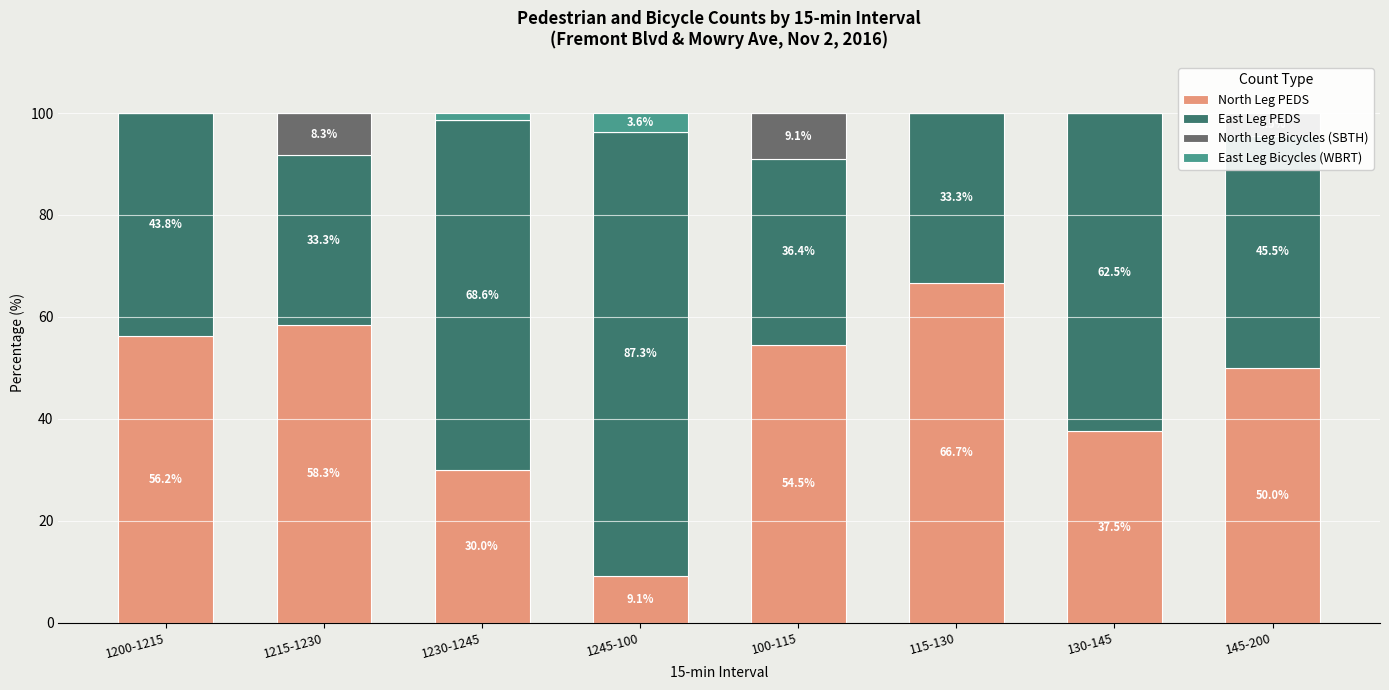

Which series has the largest total across all categories?

East Leg PEDS